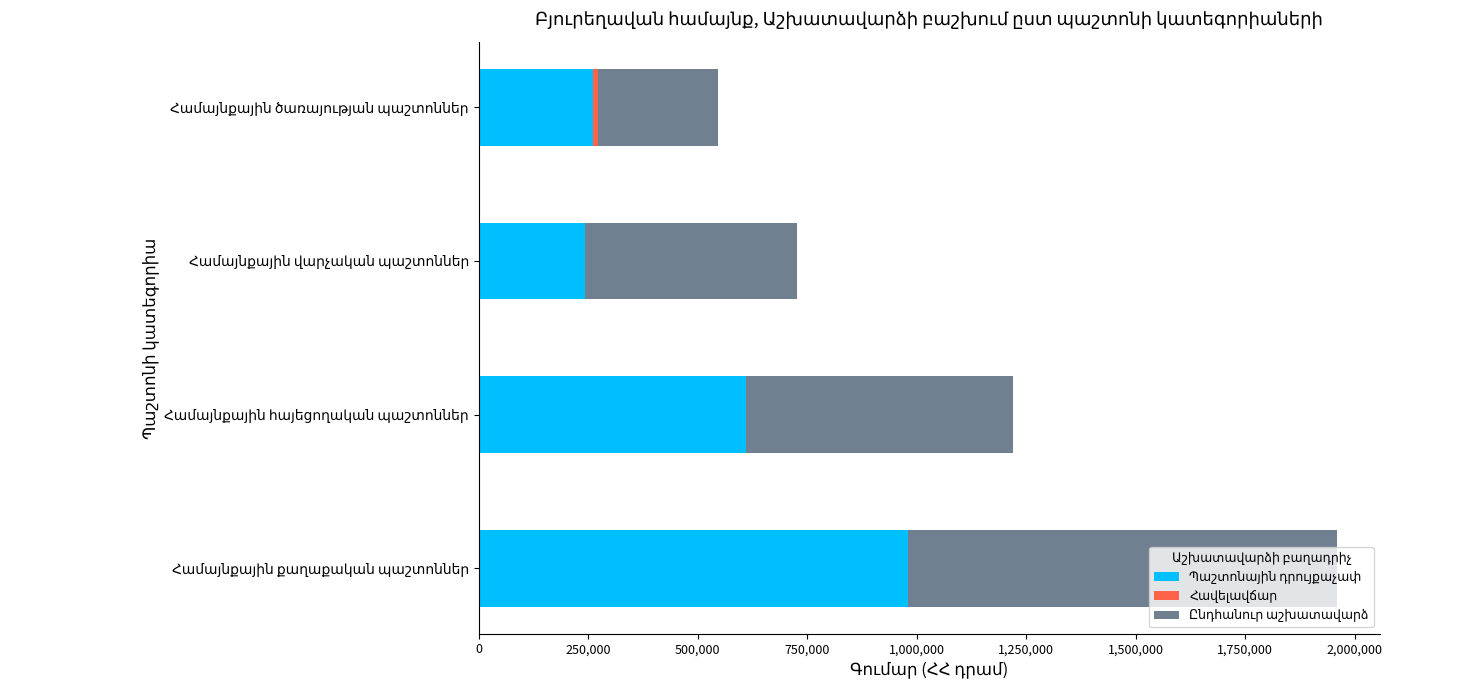

Which series has the largest total across all categories?

Ընդհանուր աշխատավարձ